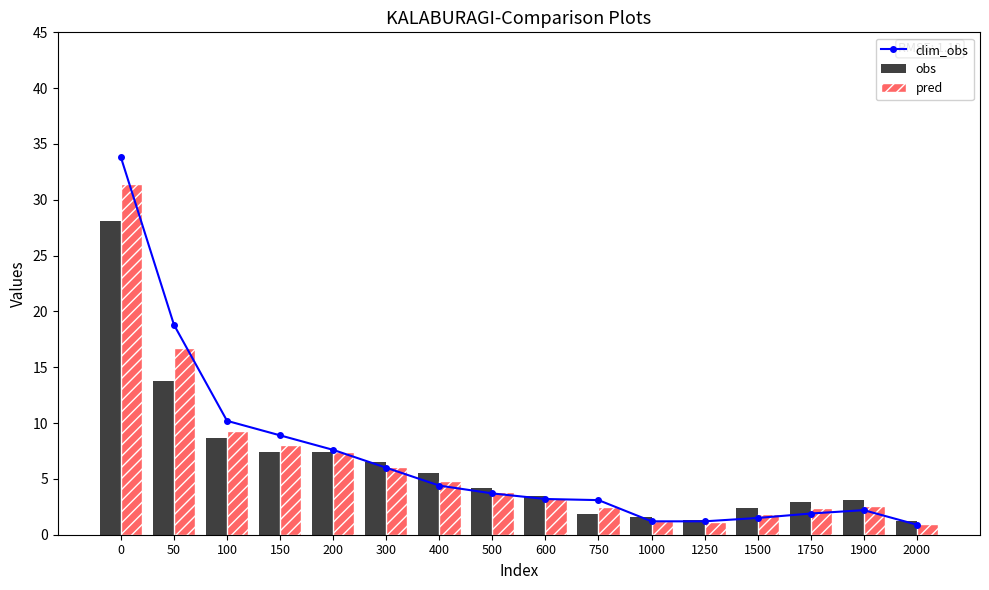

How many values in the clim_obs series are below 3?

6